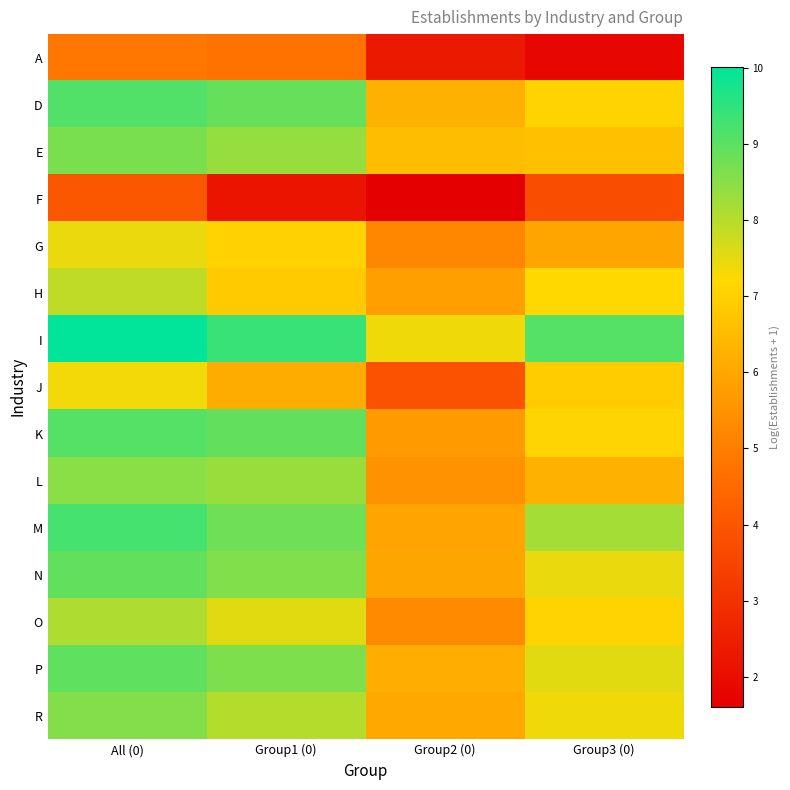

At how many categories does at least one series exceed 7?

4